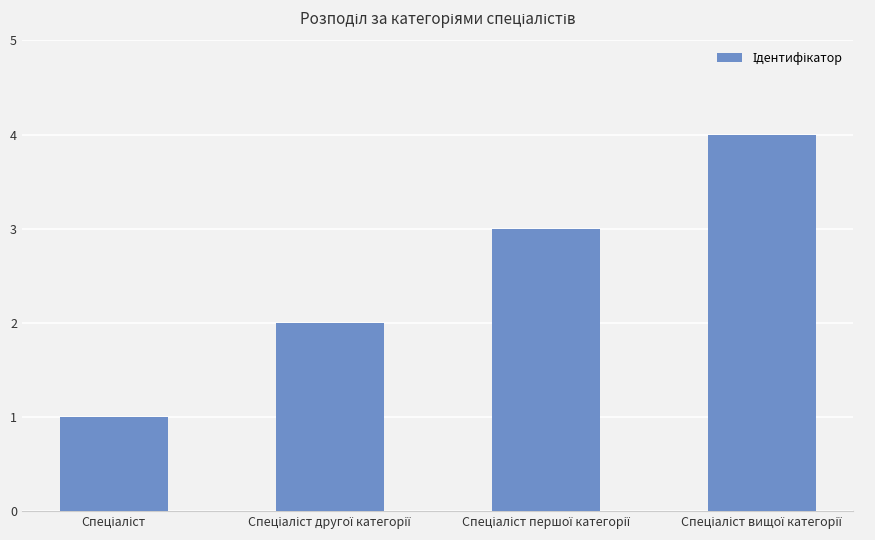

What is the maximum value shown in the chart?

4